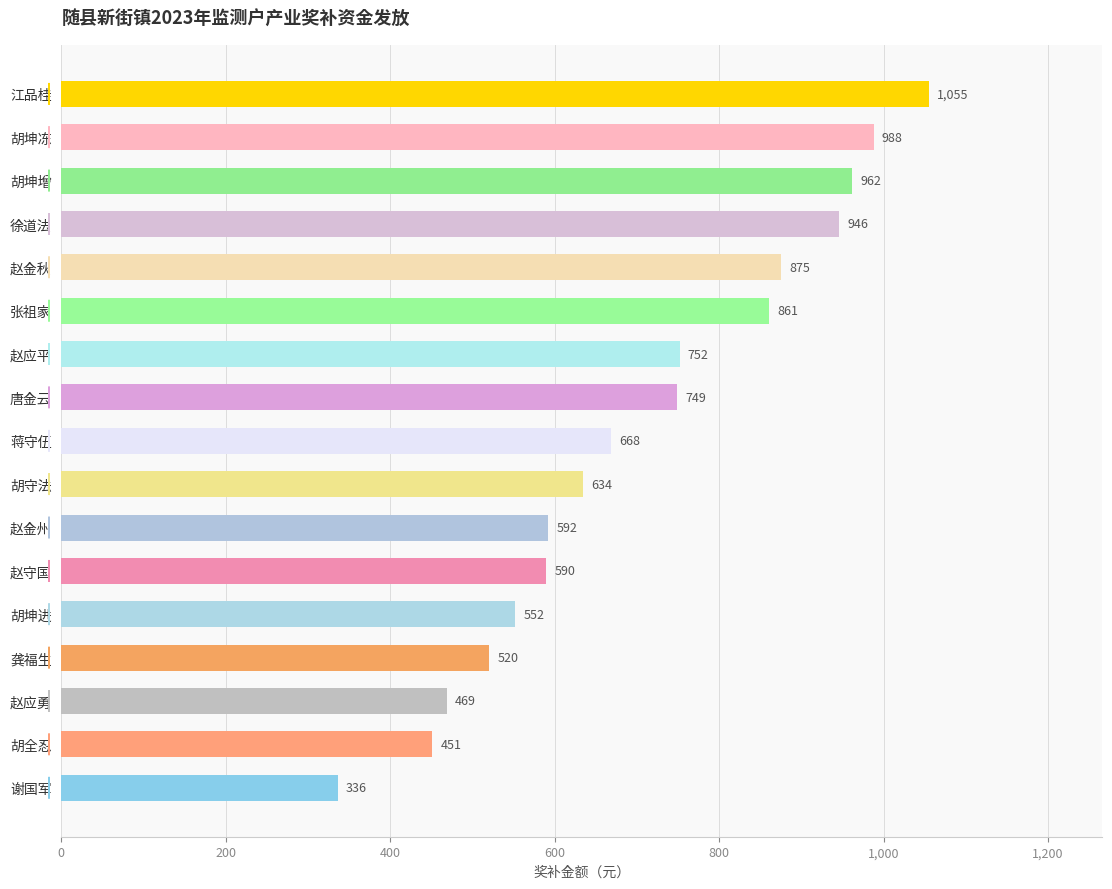

What is the sum of all values?

12000